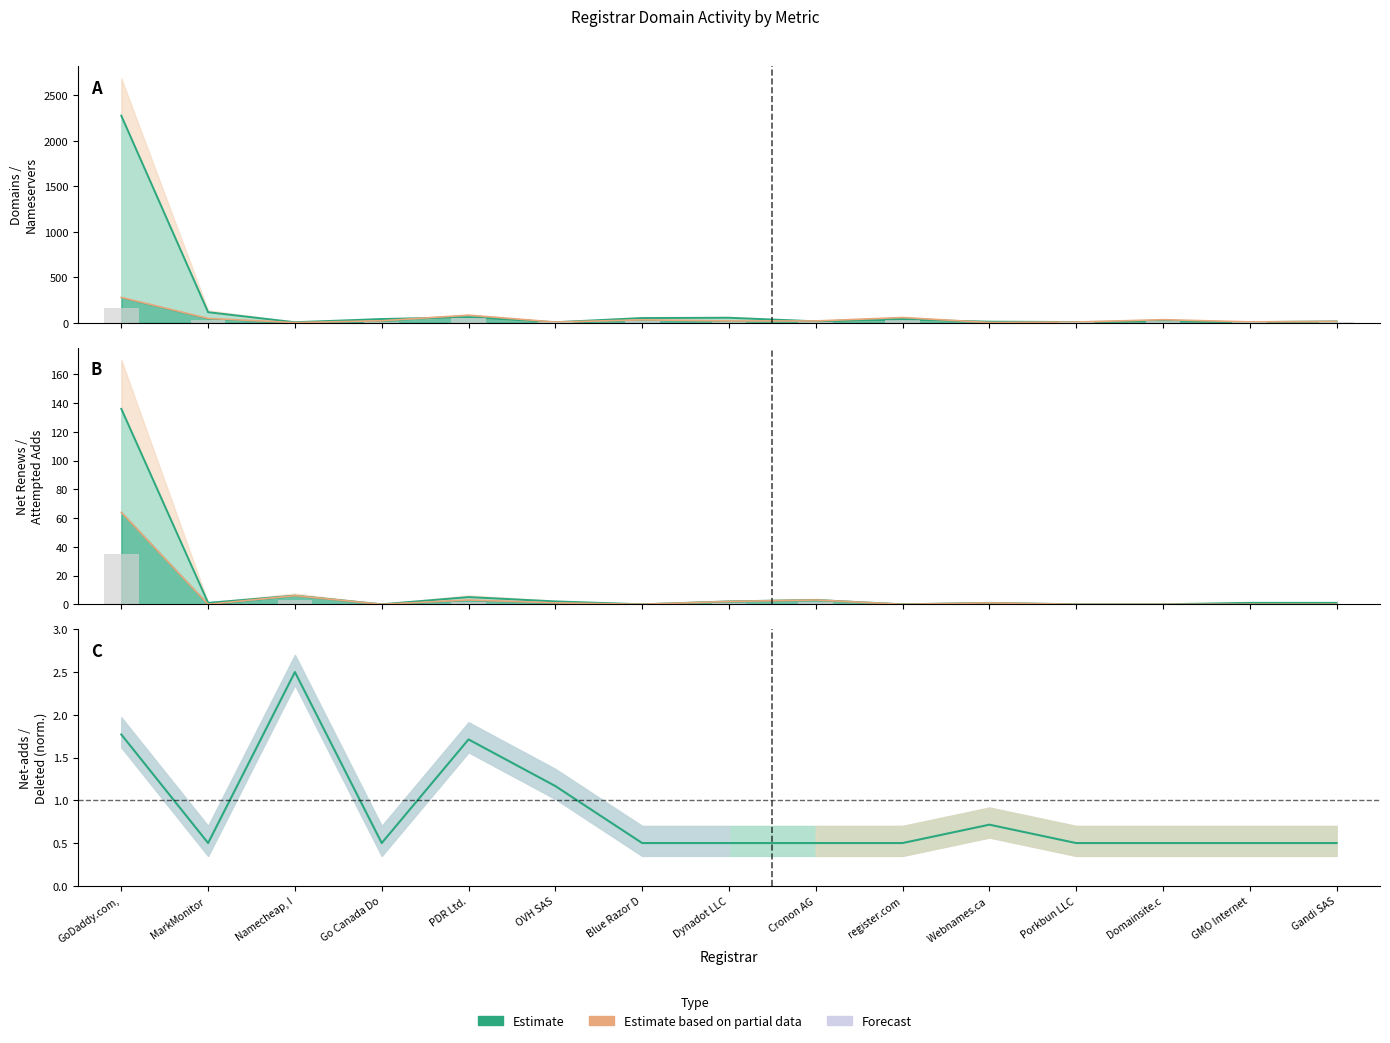

What is the difference between the maximum and second lowest values in the total-domains series?

2270.0